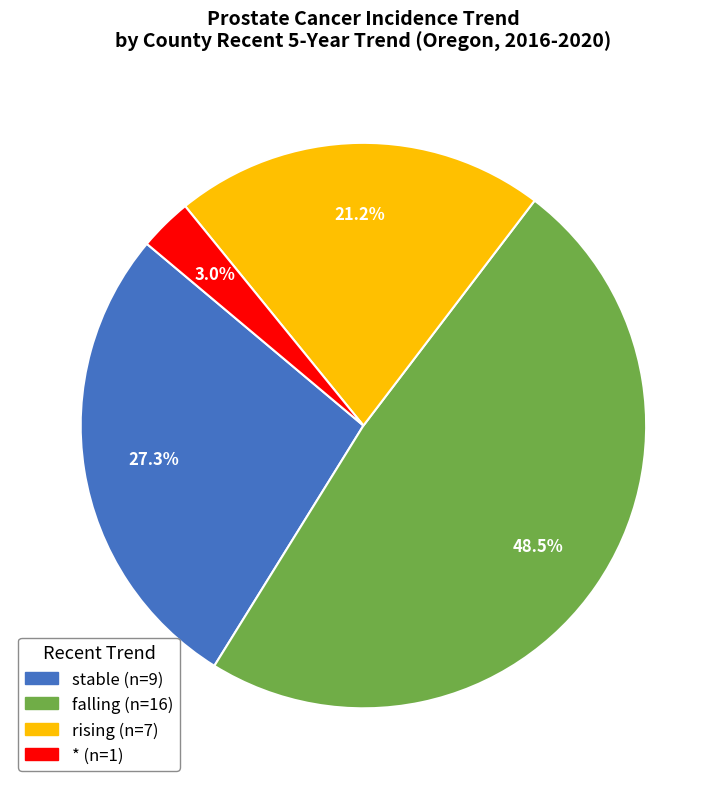

Combined, what portion of the pie is falling and rising?

69.7%